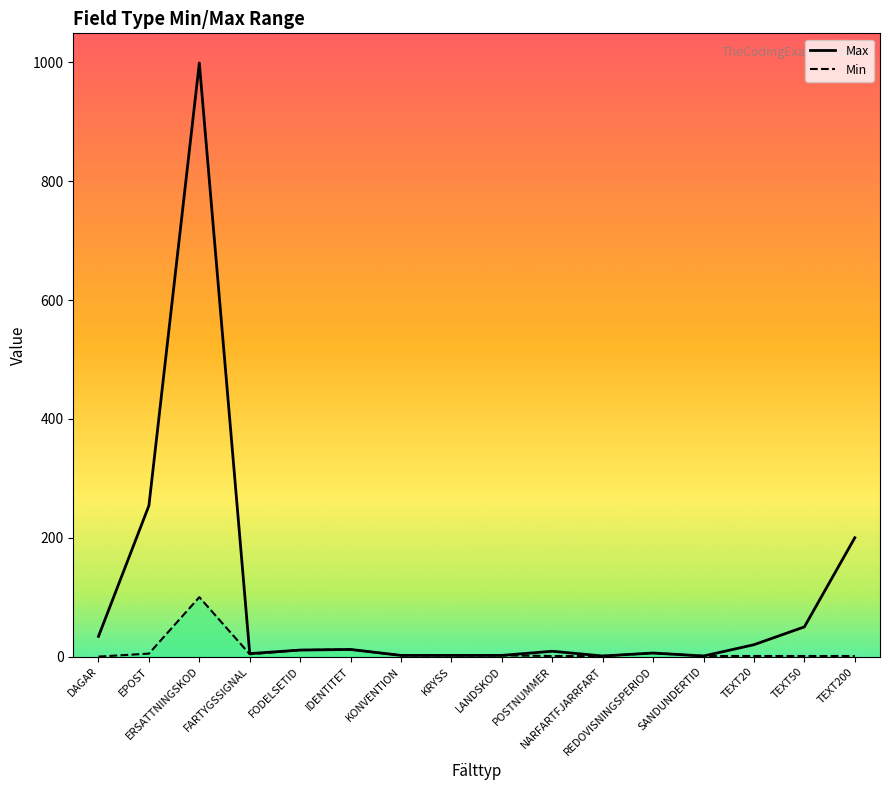

True or false: Max and Min cross at least once.

False